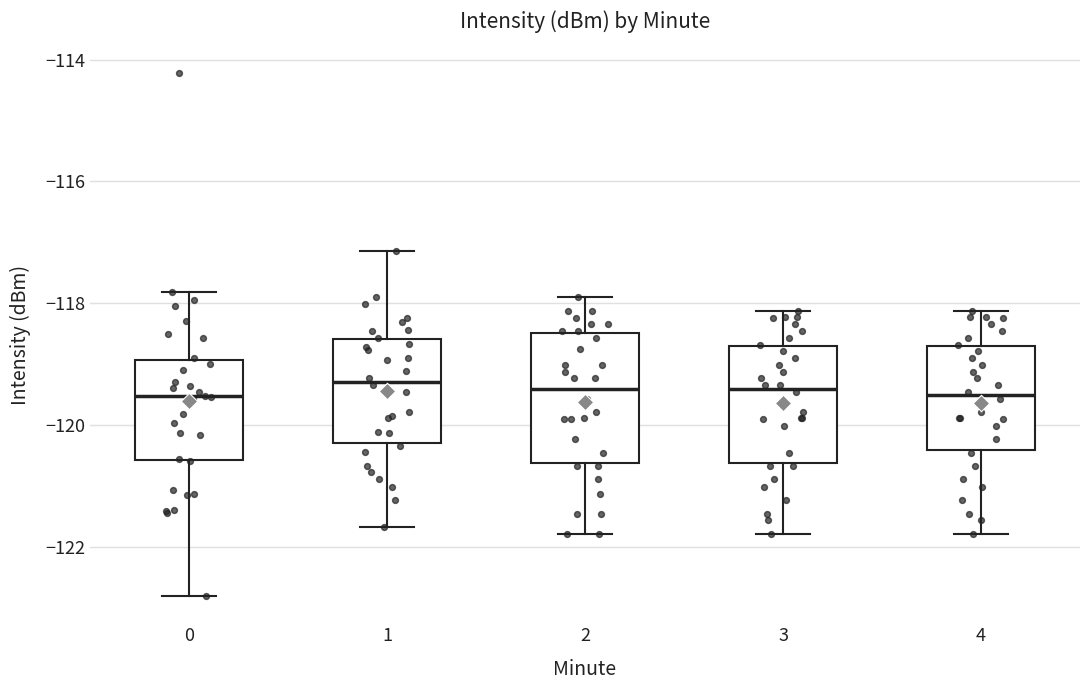

Reading left to right, read every box against the y-axis: the position of its median line, the range the box covers, and the ends of its whiskers. The values are not printed on the chart, so give them approximately, as read against the axis.

0: median -119.6, box -120.6 to -119.0, whiskers -122.8 to -117.8
1: median -119.2, box -120.2 to -118.6, whiskers -121.6 to -117.2
2: median -119.4, box -120.6 to -118.4, whiskers -121.8 to -117.8
3: median -119.4, box -120.6 to -118.8, whiskers -121.8 to -118.2
4: median -119.6, box -120.4 to -118.8, whiskers -121.8 to -118.2